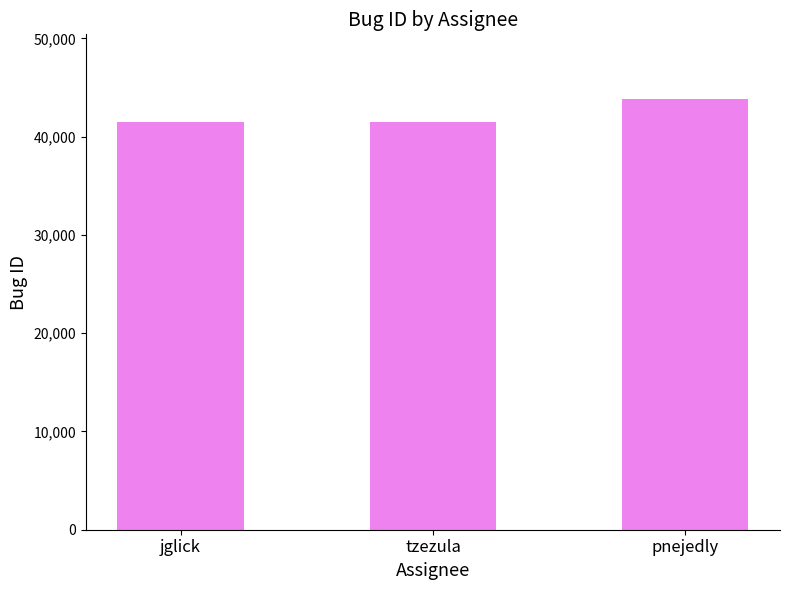

What is the label of the 2nd bar from the right?

tzezula